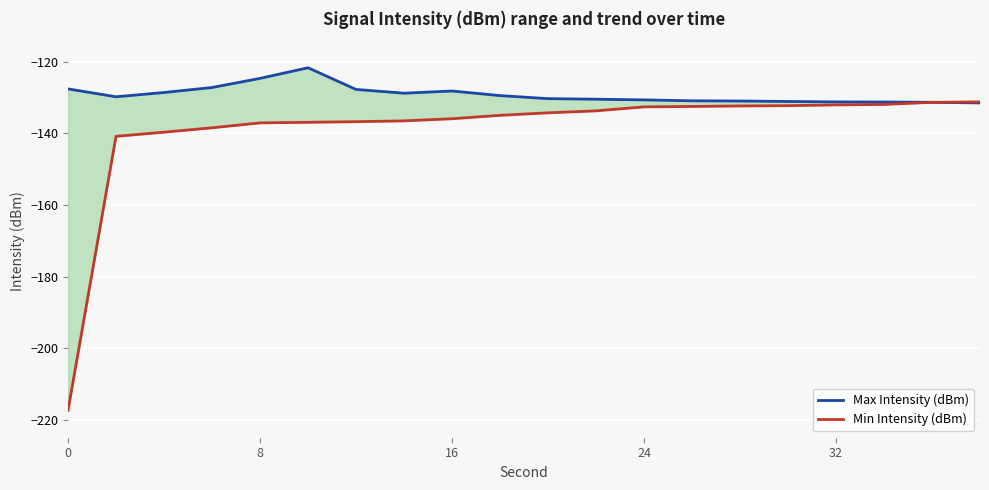

What is the value of the Max Intensity (dBm) point at the 5th from the left?

-124.6